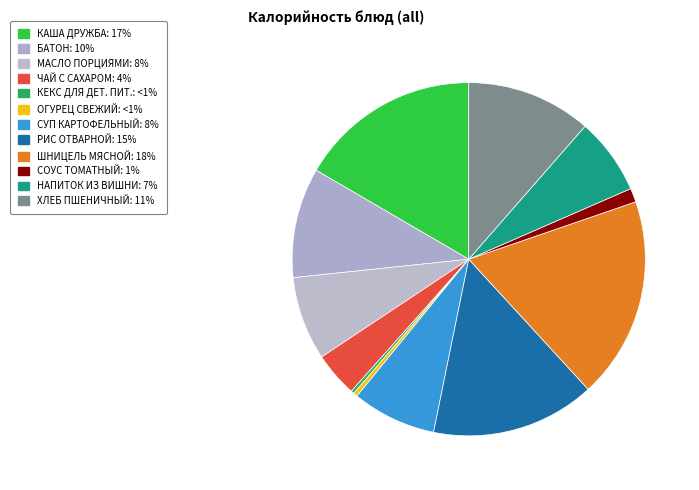

Rank the categories by value from highest to lowest.

ШНИЦЕЛЬ МЯСНОЙ, КАША ДРУЖБА, РИС ОТВАРНОЙ, ХЛЕБ ПШЕНИЧНЫЙ, БАТОН, СУП КАРТОФЕЛЬНЫЙ, МАСЛО ПОРЦИЯМИ, НАПИТОК ИЗ ВИШНИ, ЧАЙ С САХАРОМ, СОУС ТОМАТНЫЙ, ОГУРЕЦ СВЕЖИЙ, КЕКС ДЛЯ ДЕТ. ПИТ.